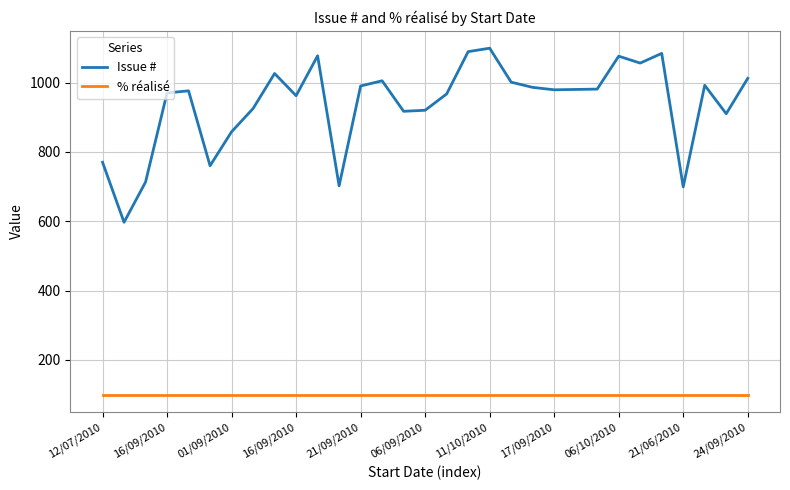

Which series has the widest spread of values?

Issue #